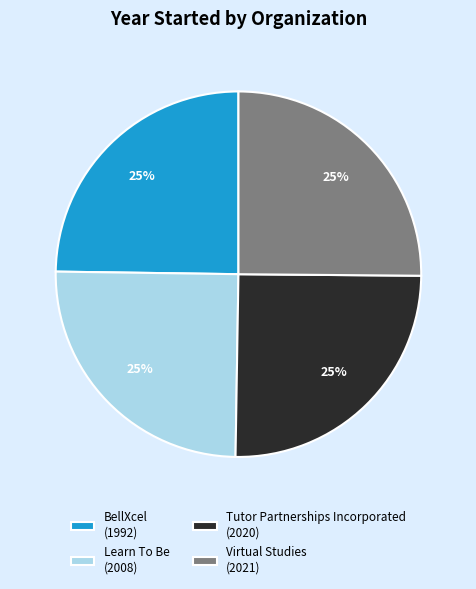

Does any single category account for the majority?

No